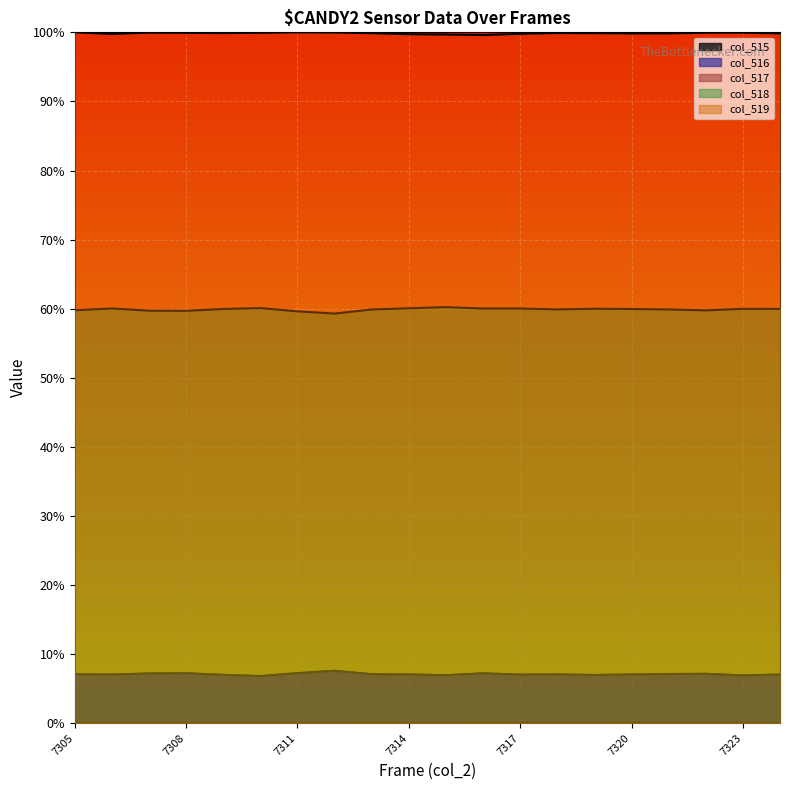

The col_517 series shows 0.0 at 7317. True or false?

True